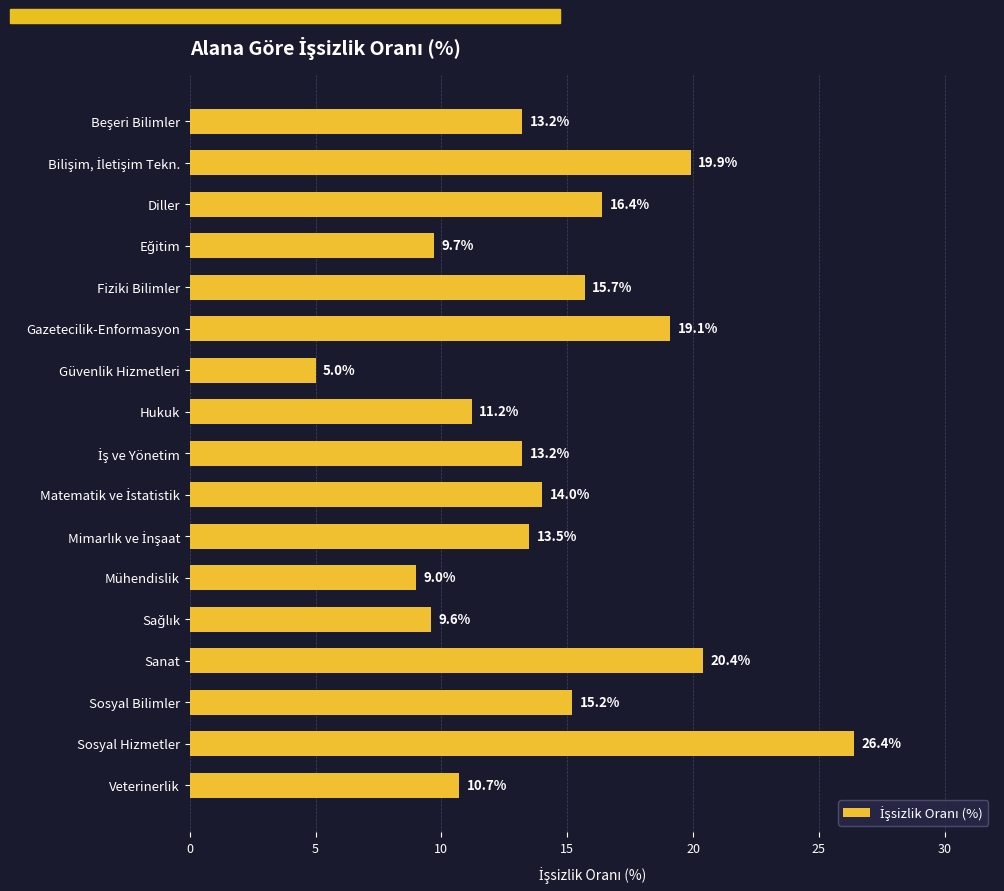

What is the sum of all values?

242.2